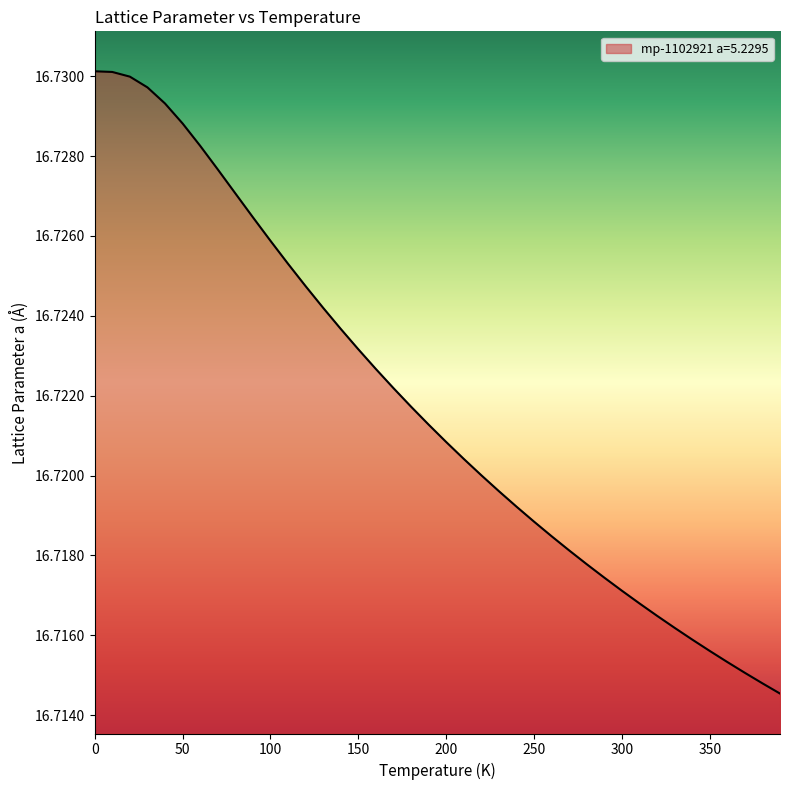

How many categories are shown in the chart?

40